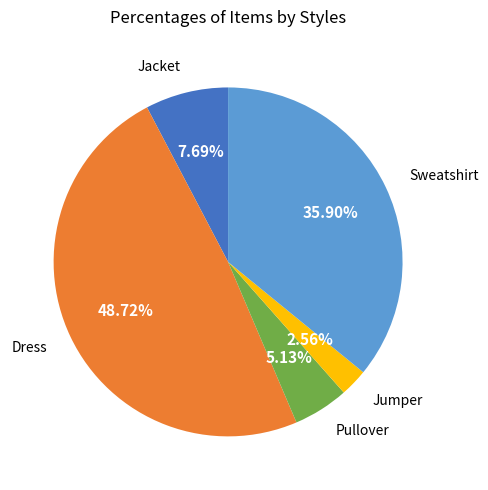

The Sweatshirt slice represents 29% of the pie. True or false?

False